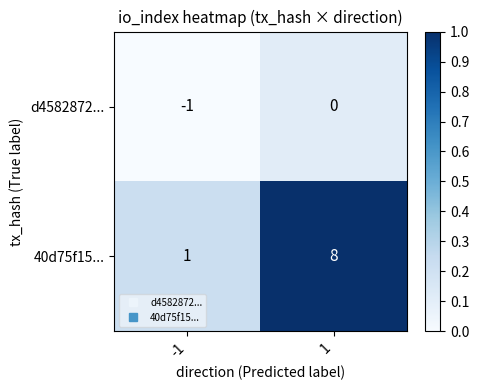

At how many categories does at least one series exceed 0?

2